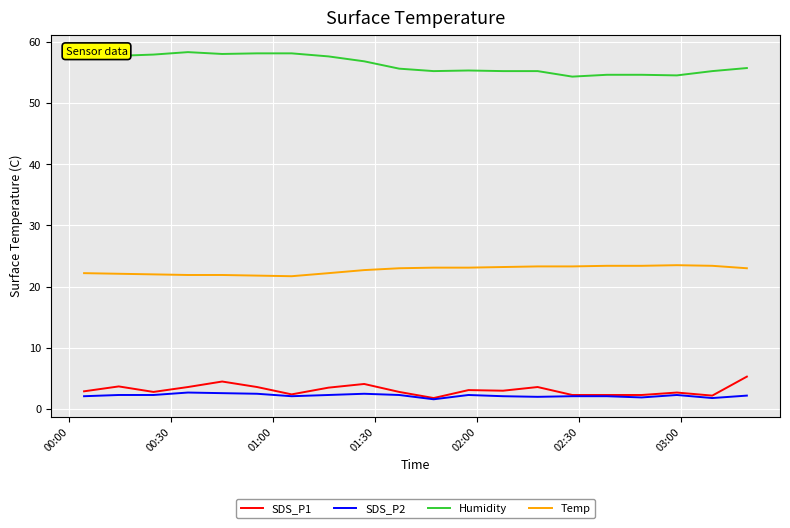

How many lines are shown in the chart?

4